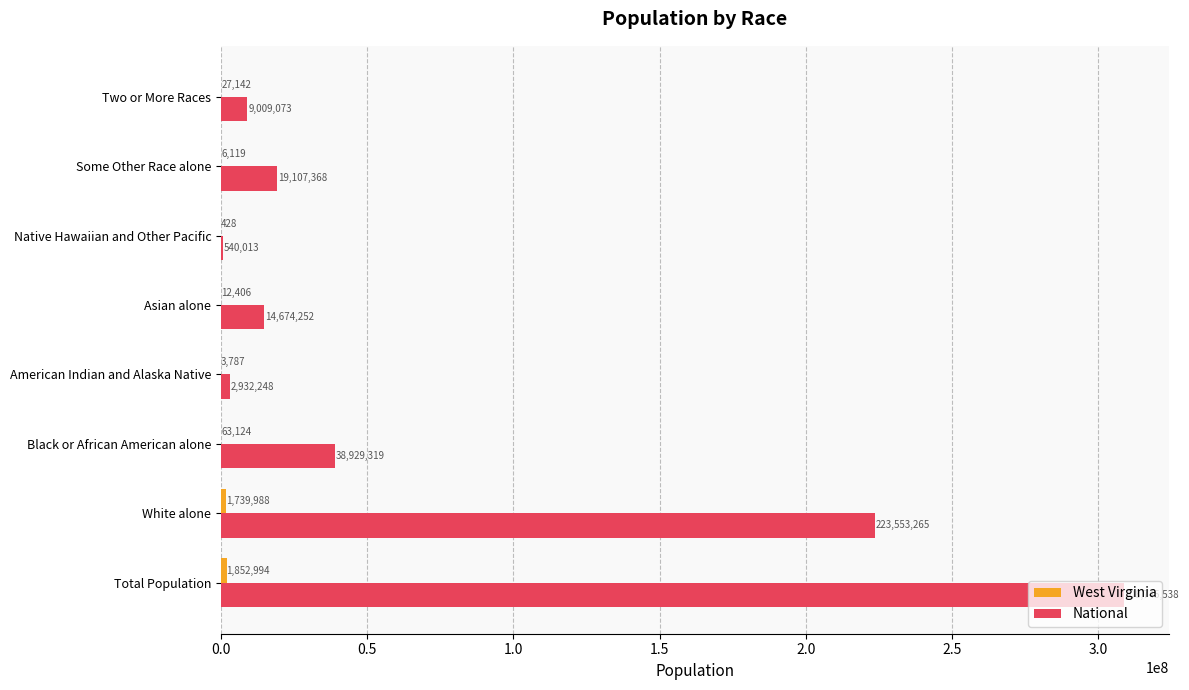

Which series has the widest spread of values?

National